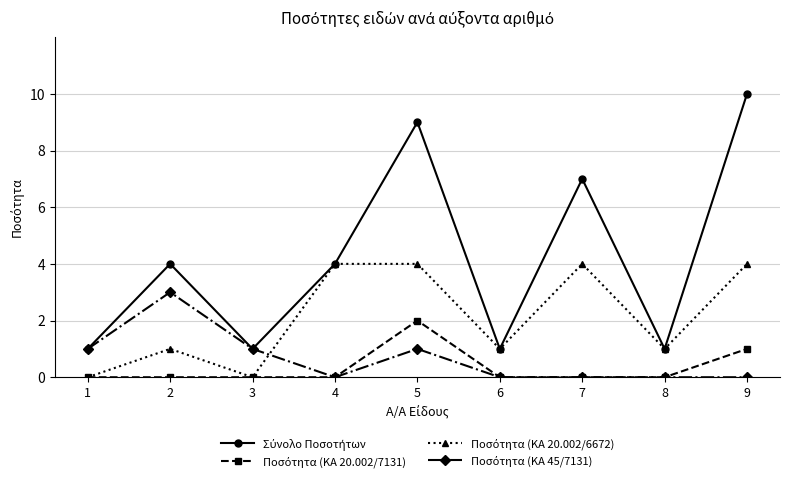

At which category is the sum across all series the highest?

5